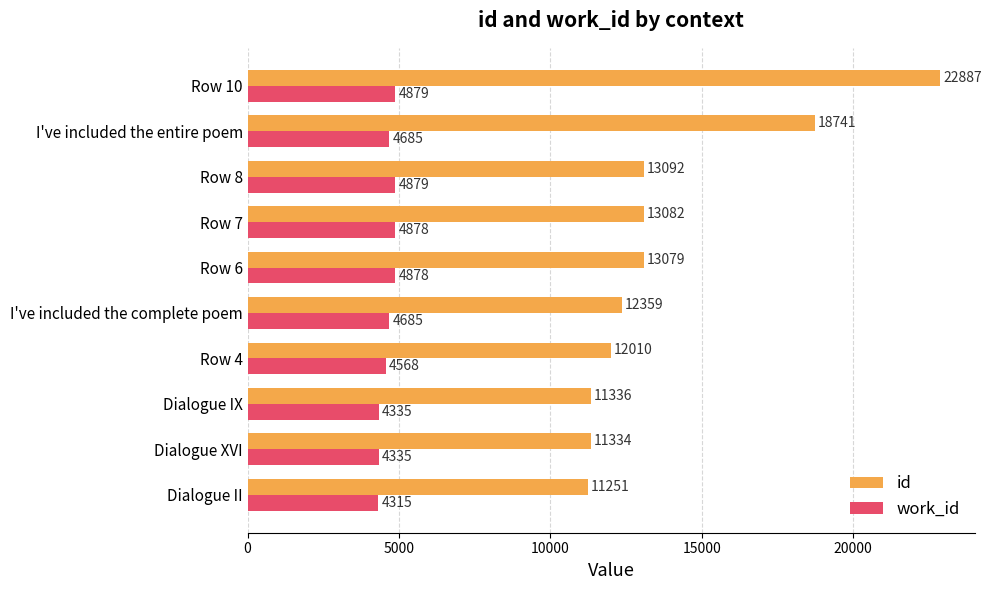

Which series has the largest total across all categories?

id